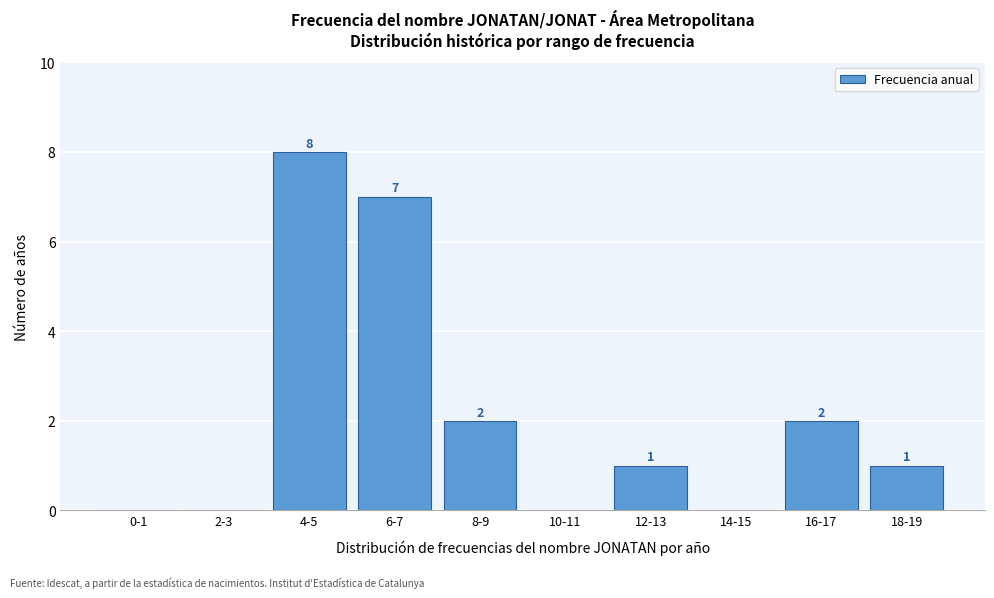

Reading left to right, transcribe all the data shown in this chart.

0-1=0	2-3=0	4-5=8	6-7=7	8-9=2	10-11=0	12-13=1	14-15=0	16-17=2	18-19=1